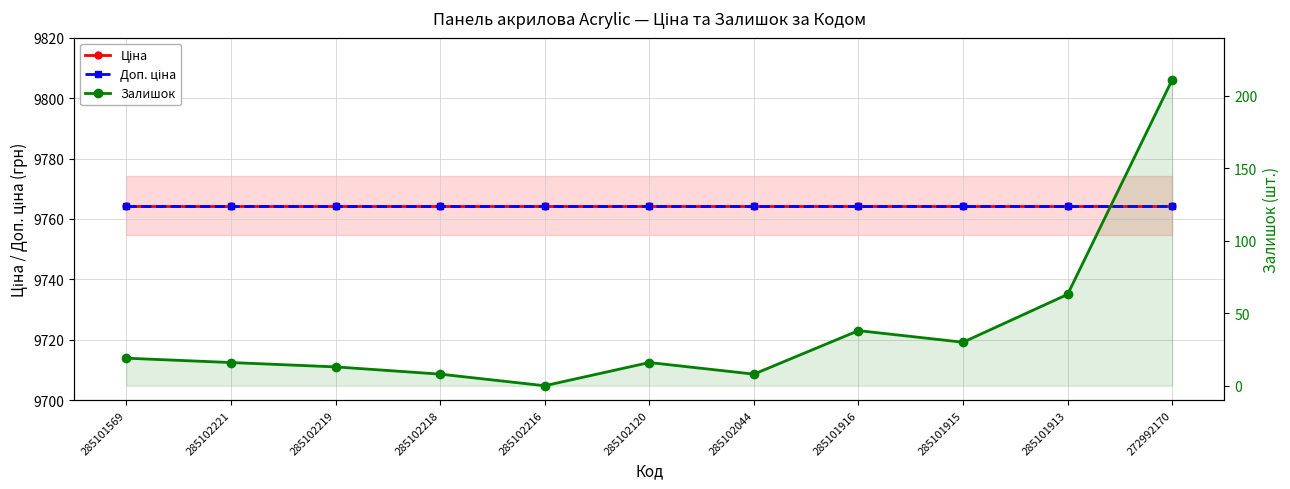

What is the total value across all series at 285101913?

19591.8